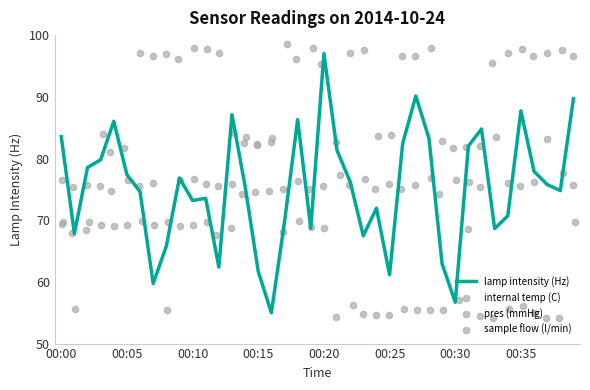

What is the minimum value for lamp intensity (Hz)?

55.0